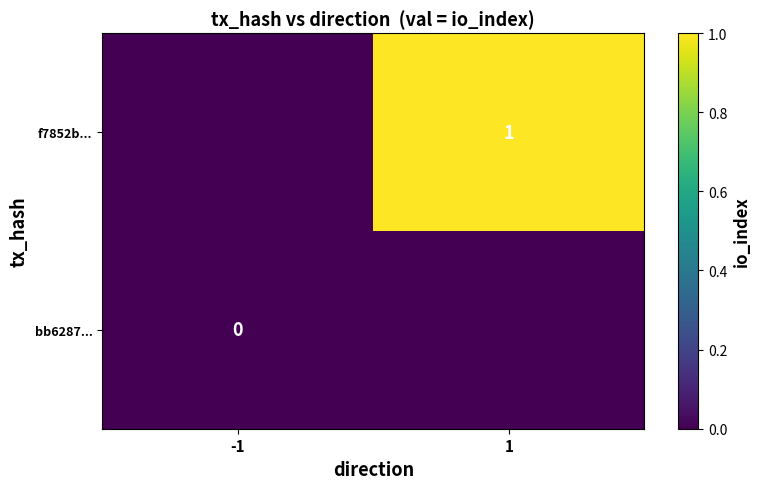

The value of f7852b... at 1 is 1. True or false?

True